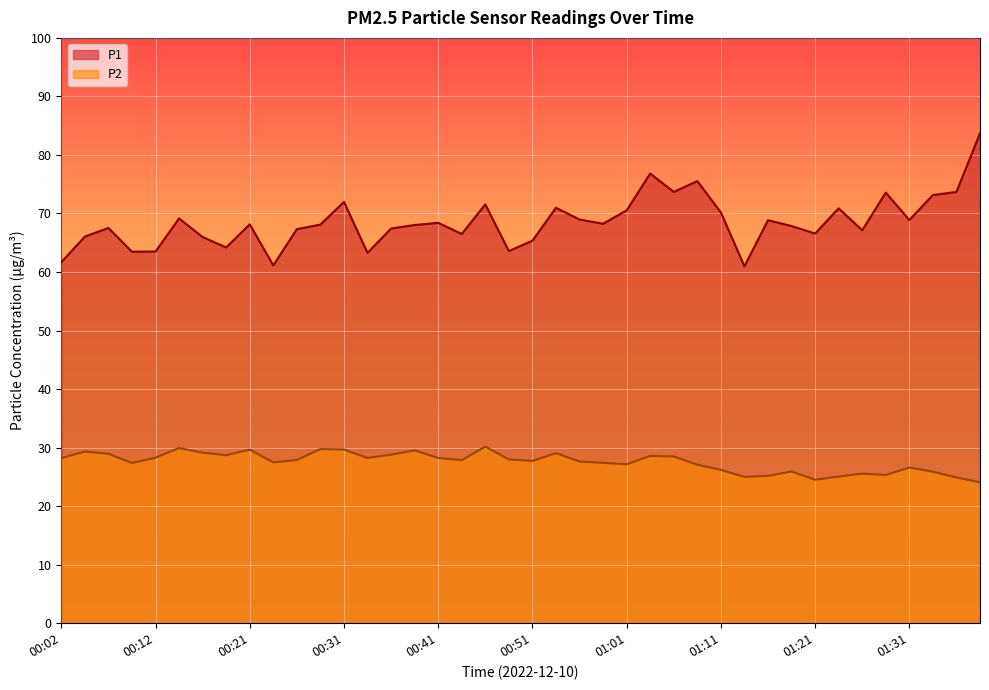

Where is the first local minimum for P2?

00:09